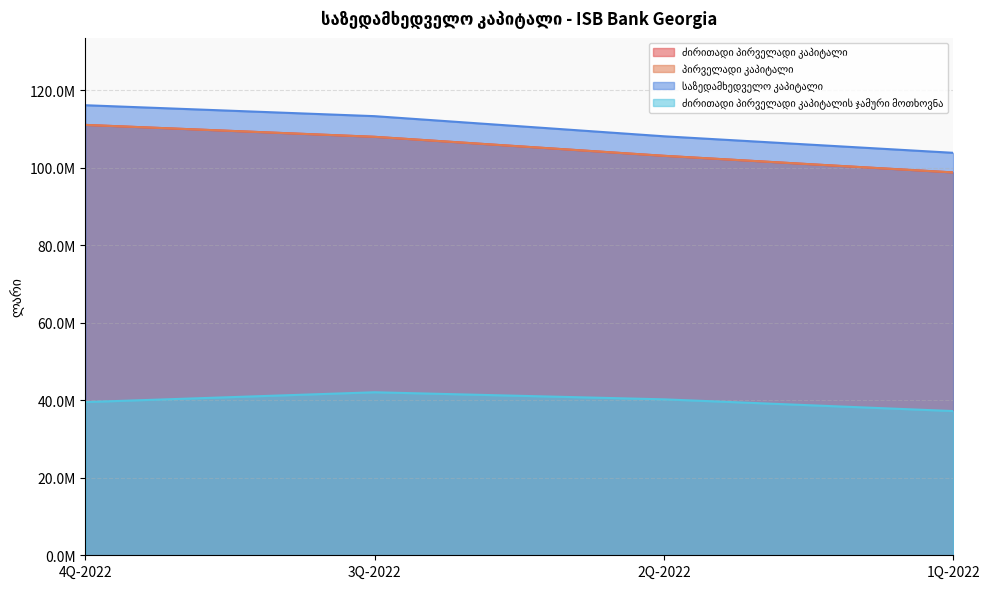

Which series has the widest spread of values?

საზედამხედველო კაპიტალი